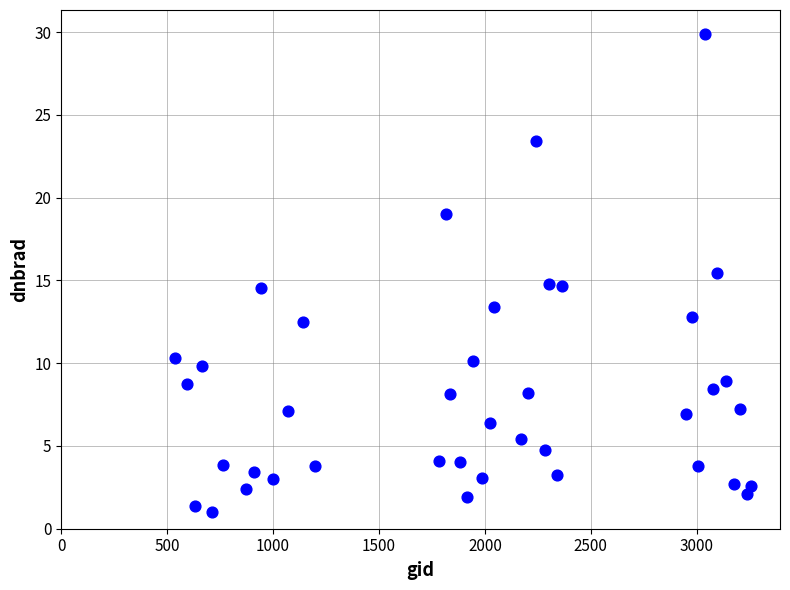

What is the range of Y values (max minus min)?

28.9